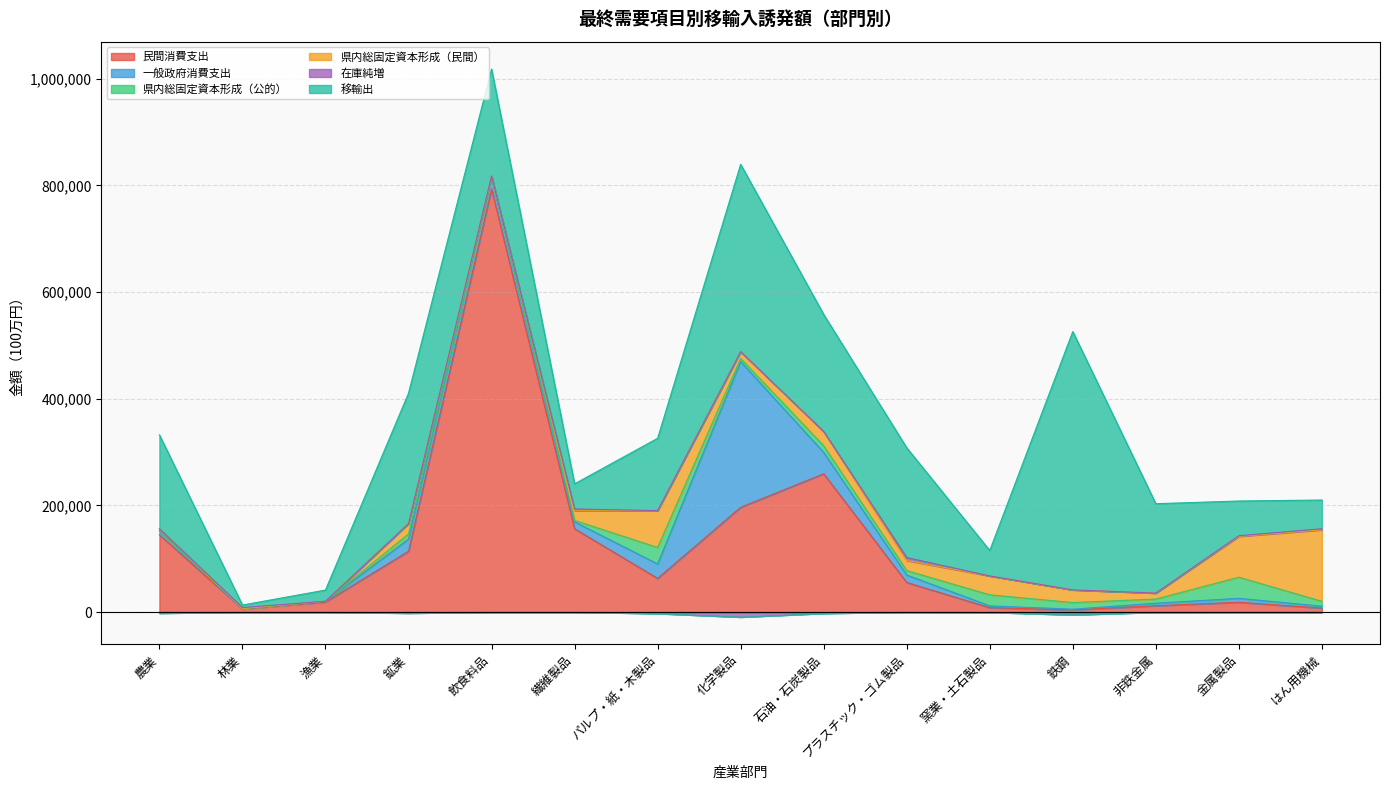

What is the maximum value for 一般政府消費支出?

273178